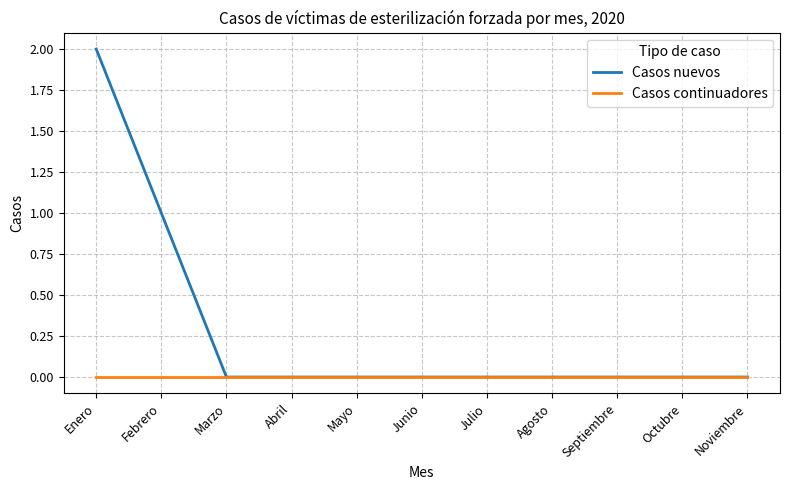

List the series in order of their overall mean, highest first.

Casos nuevos, Casos continuadores